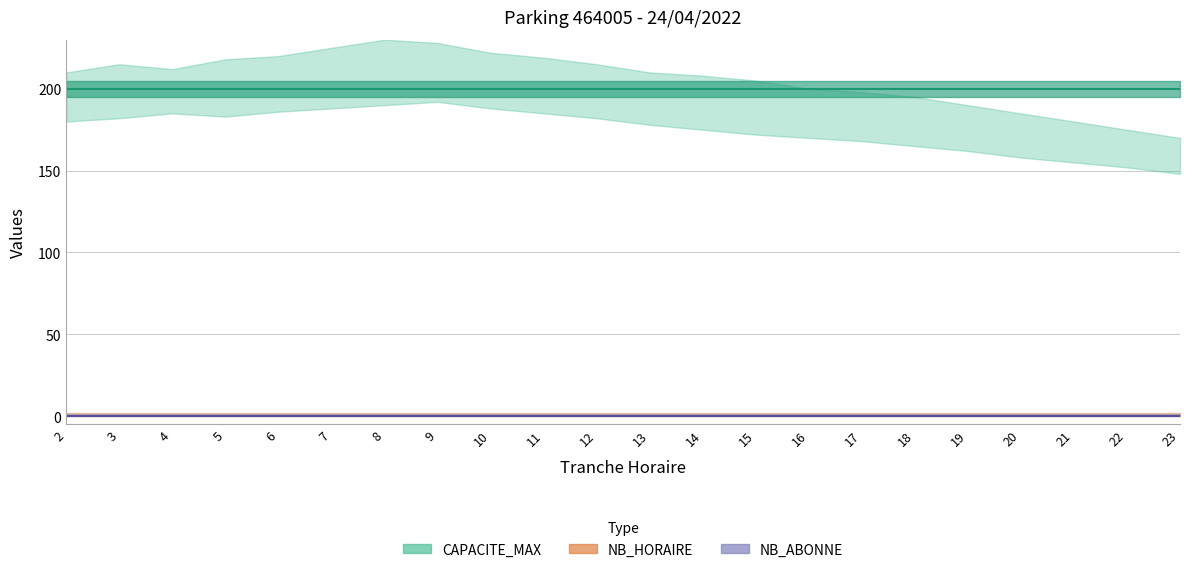

What are all the series names shown in the legend?

CAPACITE_MAX, NB_HORAIRE, NB_ABONNE